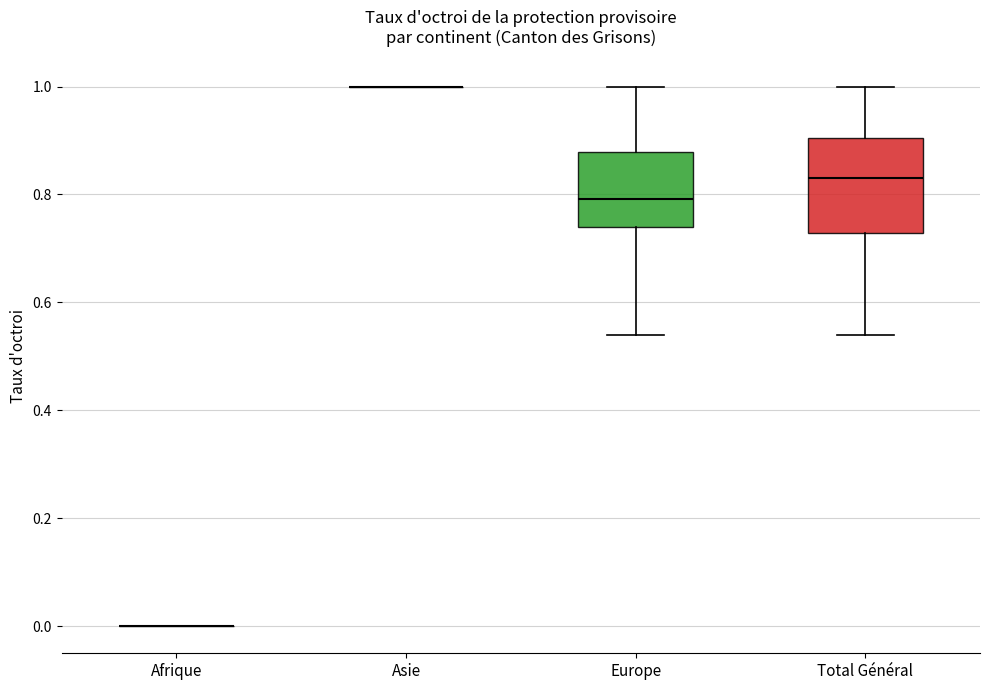

Comparing the boxes themselves (not the whiskers), which one is the tallest?

Total Général